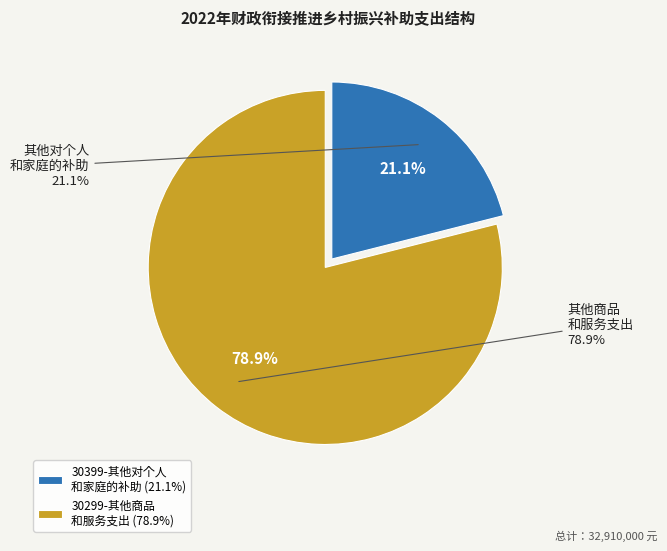

To the nearest percent, what portion does 30299-其他商品和服务支出 represent?

79%